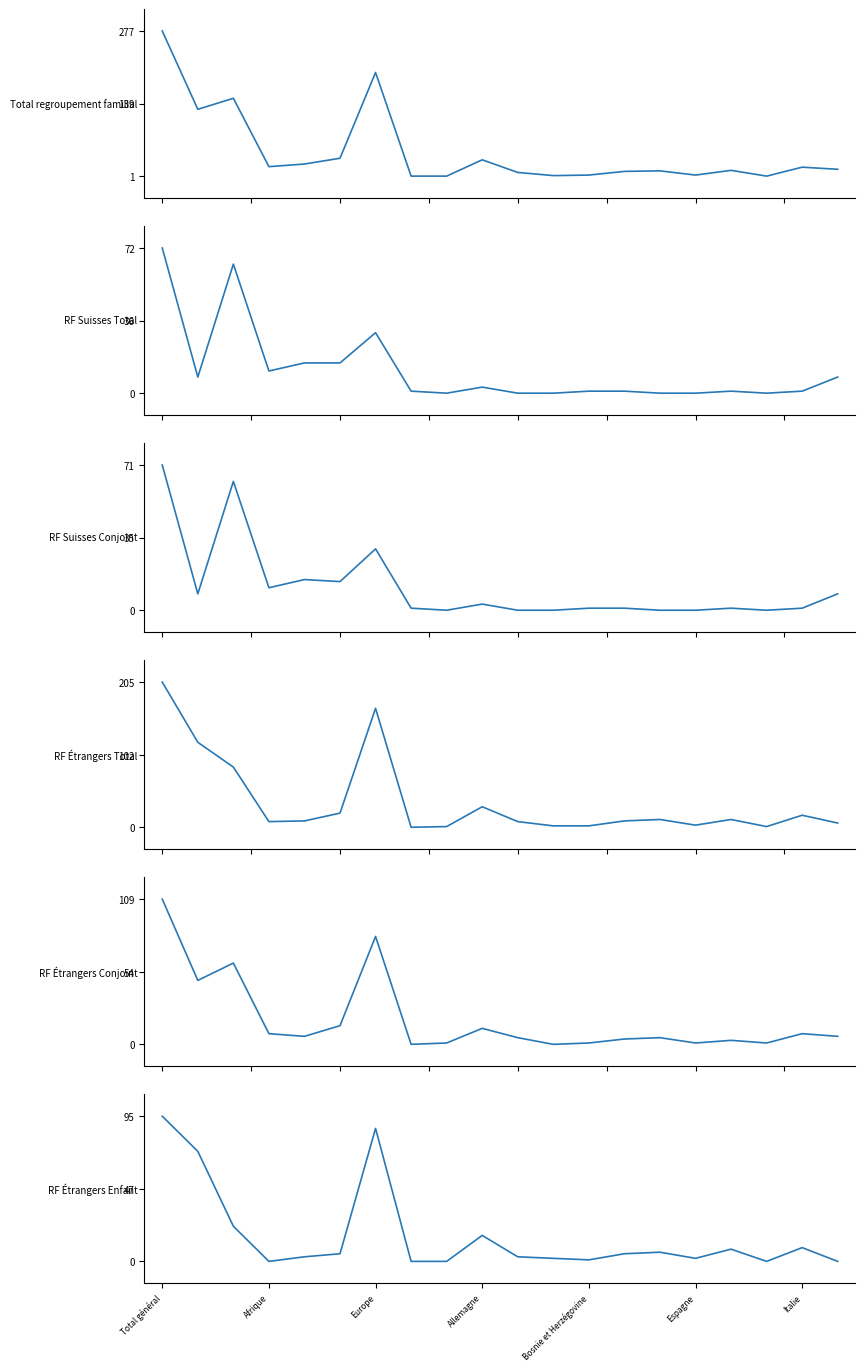

Reading left to right, what are all the values shown in this chart?

Total regroupement familial: 277	128	149	19	24	35	198	1	1	32	8	2	3	10	11	3	12	1	18	14
RF Suisses Total: 72	8	64	11	15	15	30	1	0	3	0	0	1	1	0	0	1	0	1	8
RF Suisses Conjoint: 71	8	63	11	15	14	30	1	0	3	0	0	1	1	0	0	1	0	1	8
RF Étrangers Total: 205	120	85	8	9	20	168	0	1	29	8	2	2	9	11	3	11	1	17	6
RF Étrangers Conjoint: 109	48	61	8	6	14	81	0	1	12	5	0	1	4	5	1	3	1	8	6
RF Étrangers Enfant: 95	72	23	0	3	5	87	0	0	17	3	2	1	5	6	2	8	0	9	0